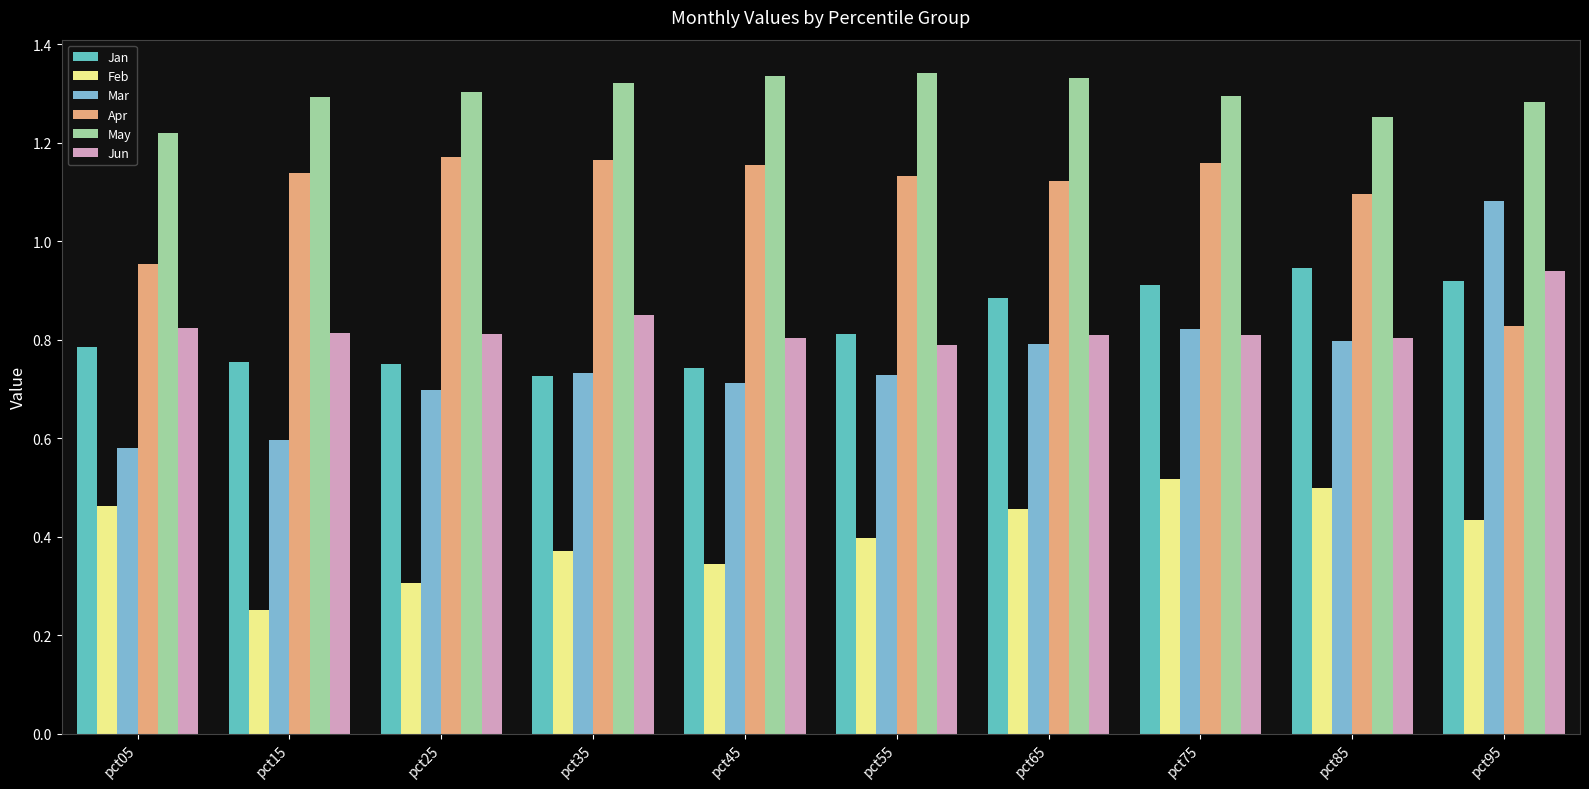

At how many categories does at least one series exceed 0?

10